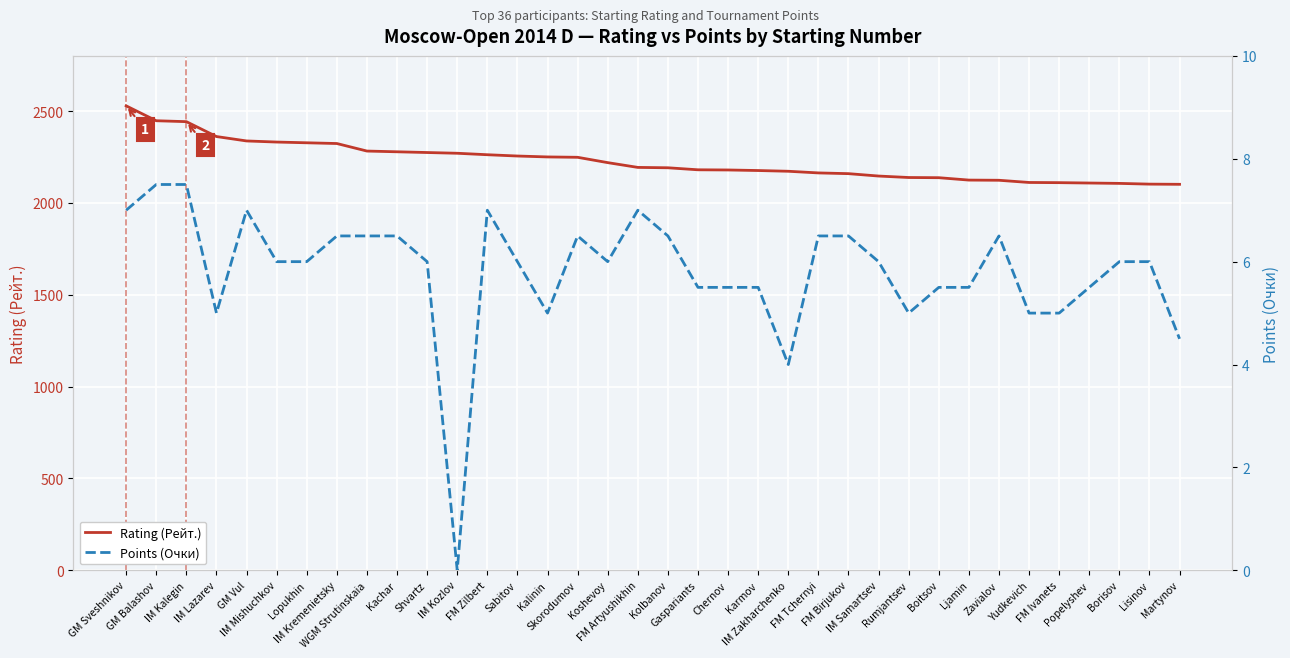

Is it true that Points (Очки) equals 1.8 at IM Zakharchenko?

False